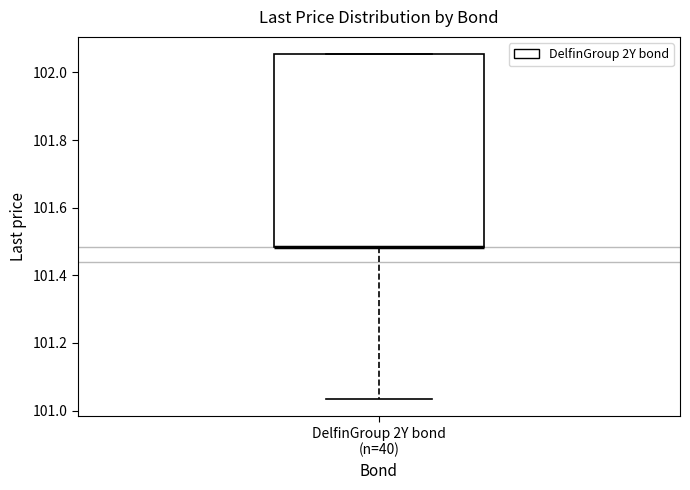

Read this box plot against the y-axis: the position of the median line, the range covered by the box, and the ends of both whiskers. The values are not printed on the chart, so give them approximately, as read against the axis.

median 101.48 (drawn on the box's lower edge), box 101.48 to 102.06, whiskers 101.04 to 102.06